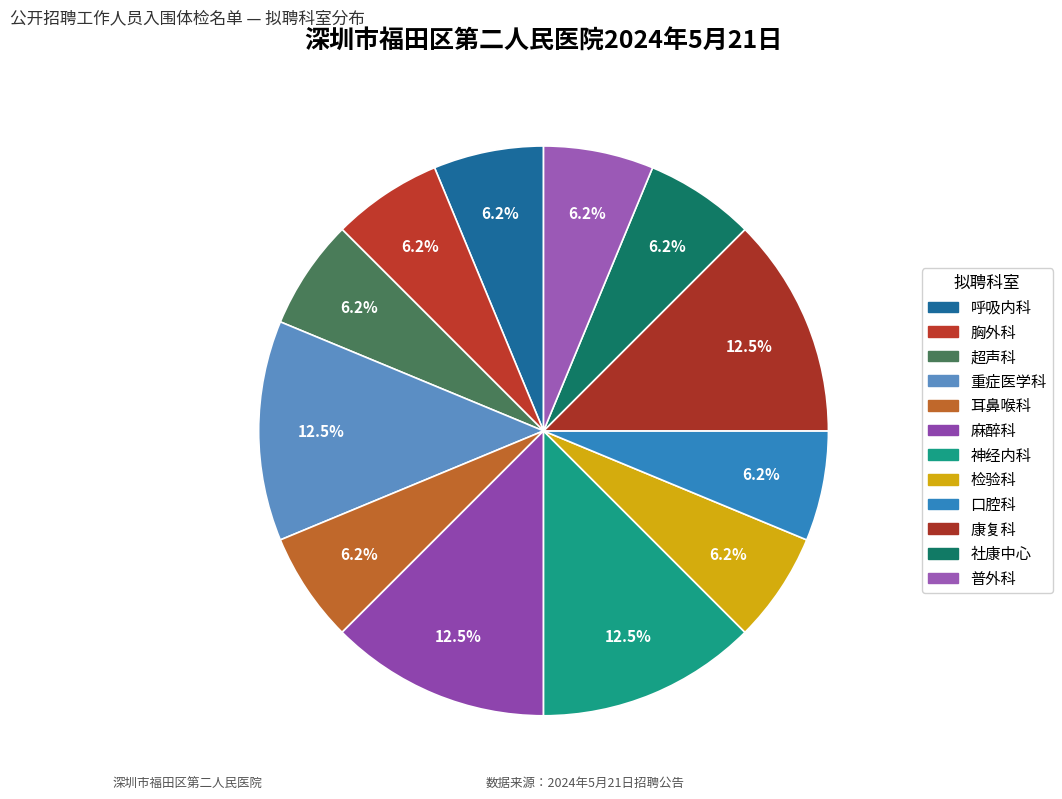

Is the sum of 康复科 and 超声科 greater than half?

No